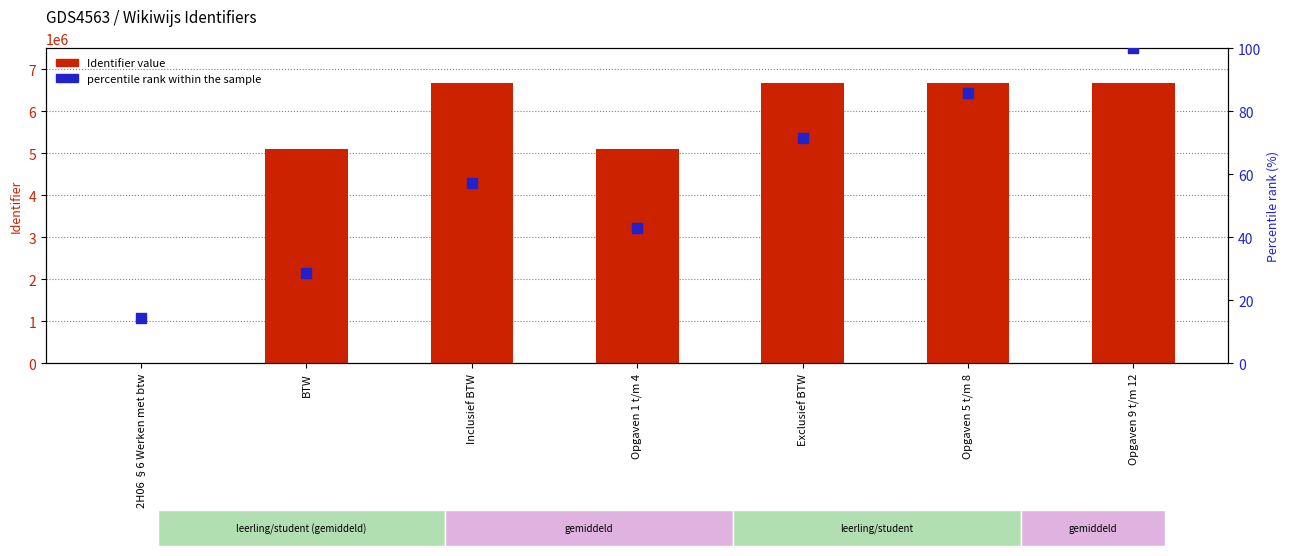

Which series contains the highest Y value?

Identifier value